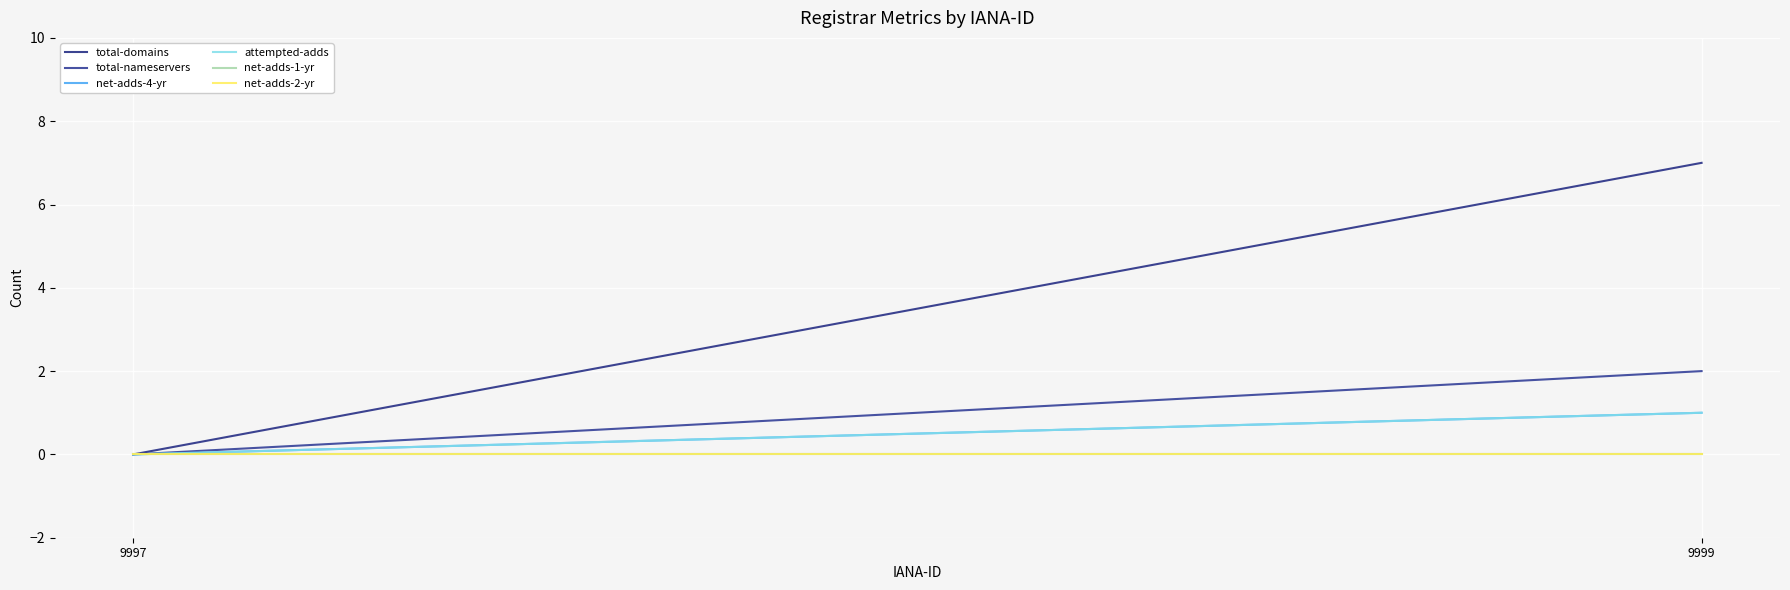

Which label corresponds to the smallest value in the chart?

9997